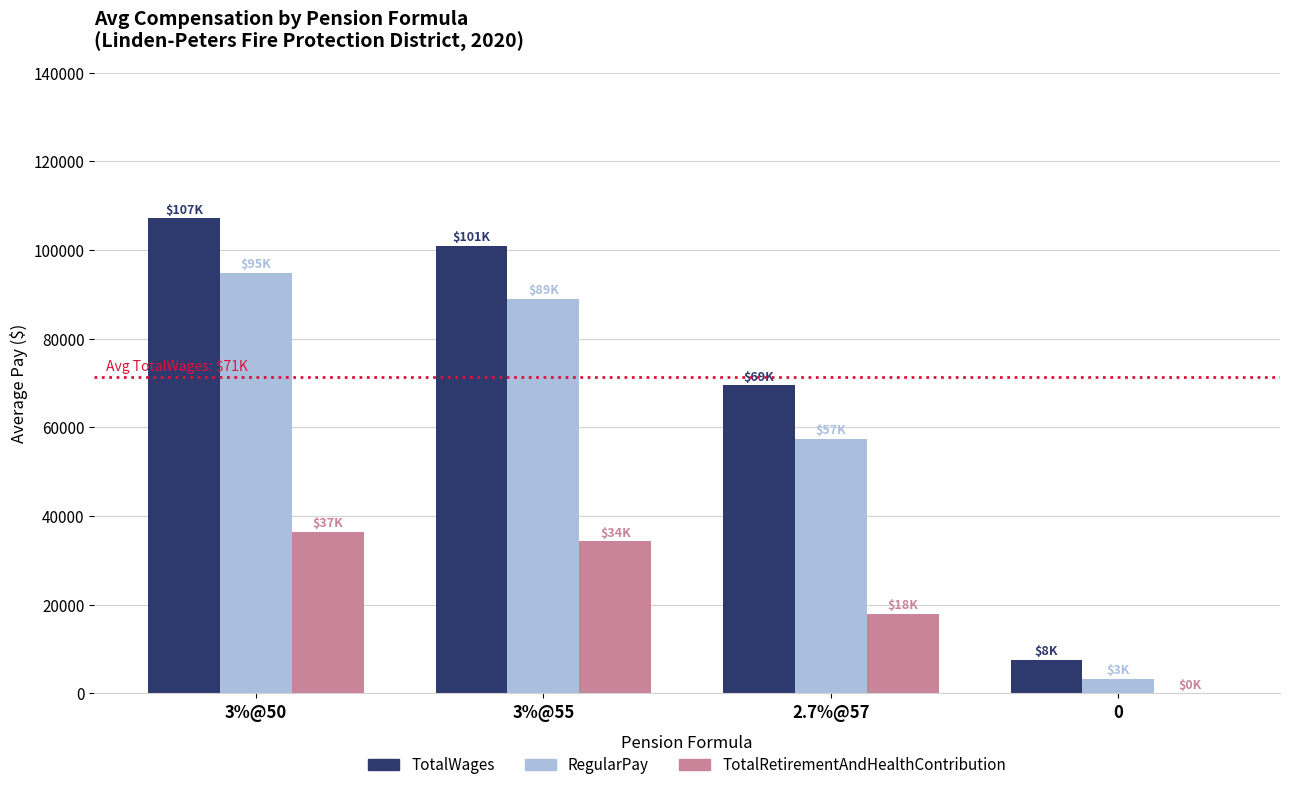

Reading left to right, list all the values displayed in this chart.

TotalWages: 107163	100890	69489	7583
RegularPay: 94904	89027	57351	3201
TotalRetirementAndHealthContribution: 36534	34290	17931	0